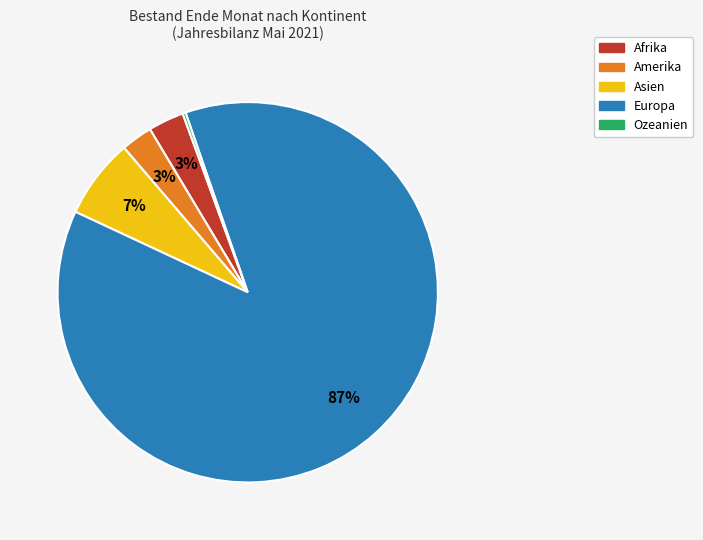

True or false: Europa accounts for 97% of the total.

False